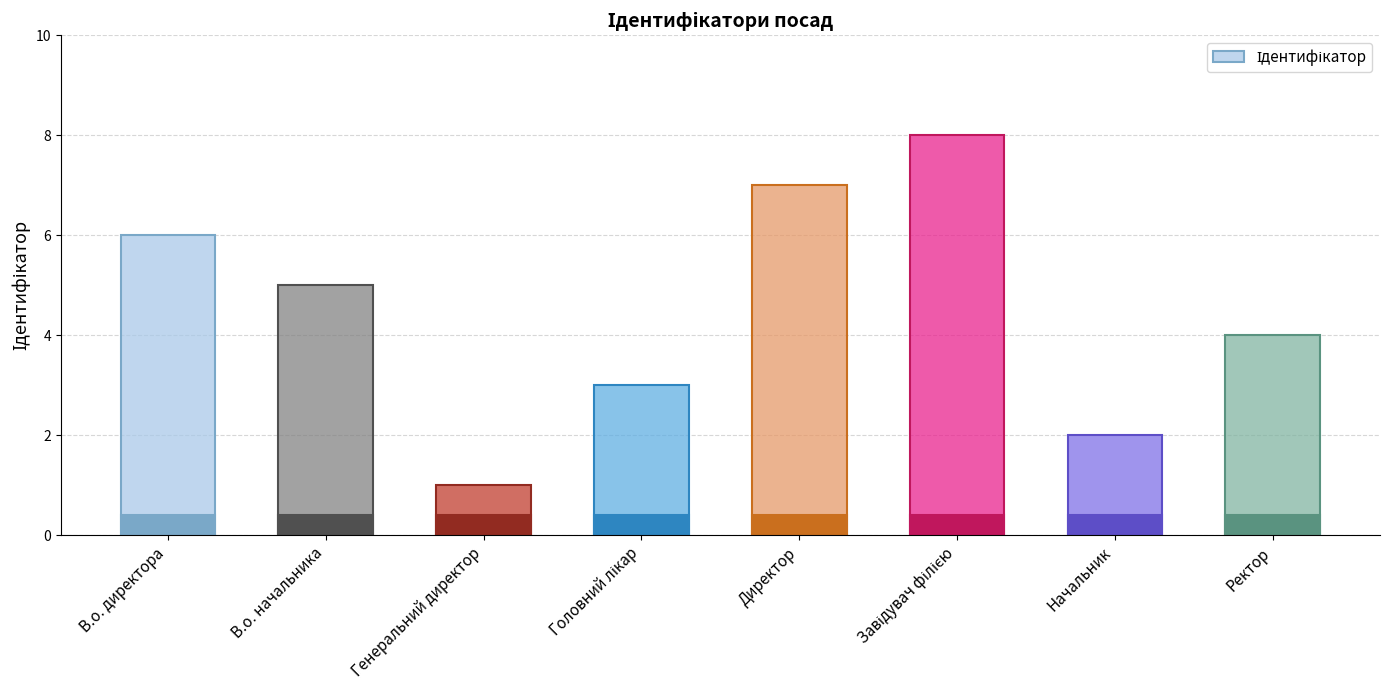

Is it true that the value at Головний лікар is 2?

False